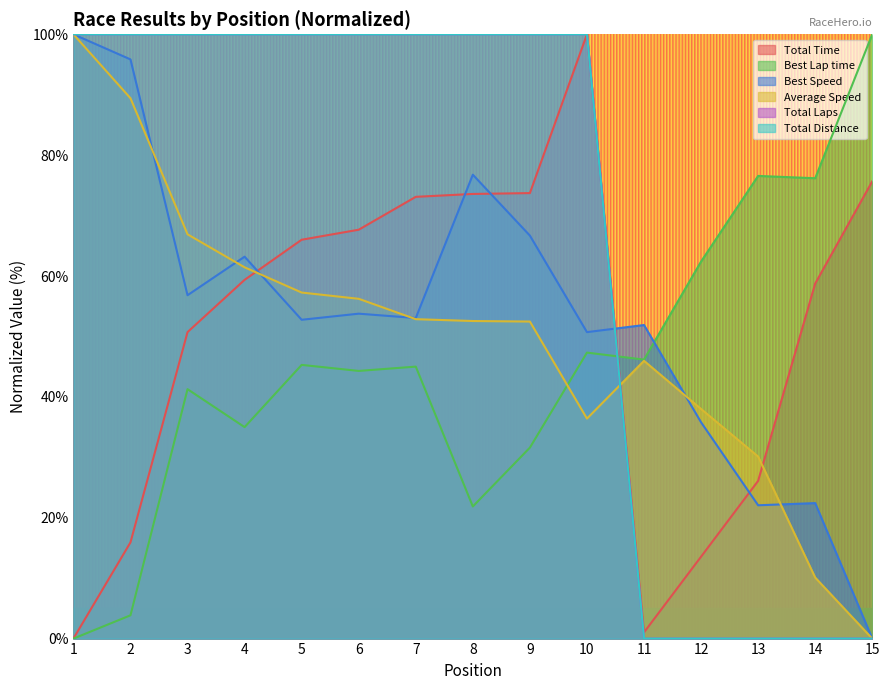

How many lines are shown in the chart?

6